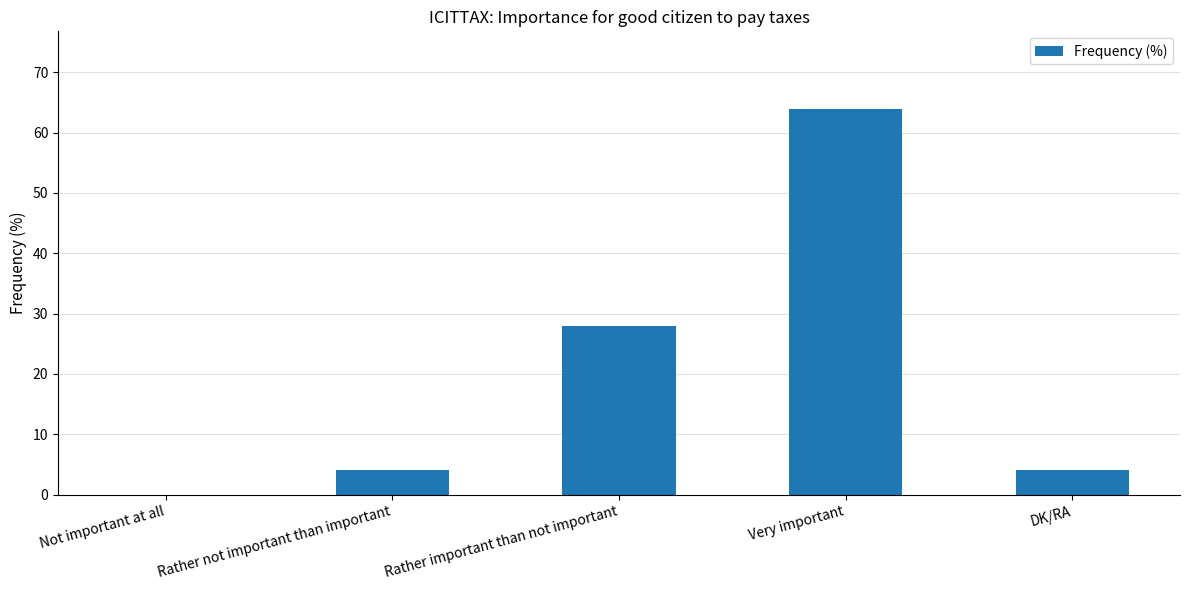

Reading right to left, list all the values displayed in this chart.

4	64	28	4	0